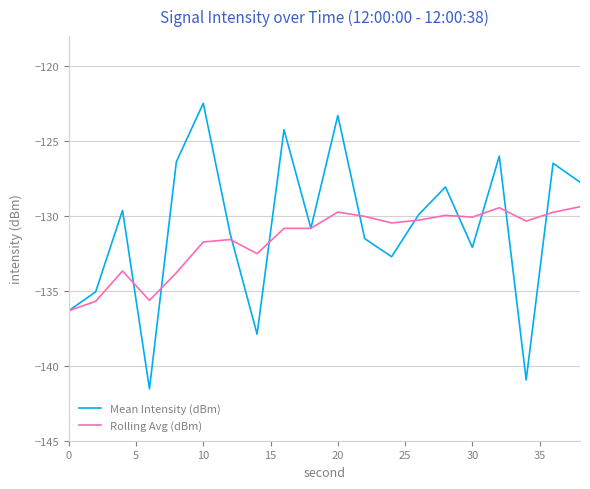

True or false: Rolling Avg (dBm) has more than 0 points higher than both neighbors.

True